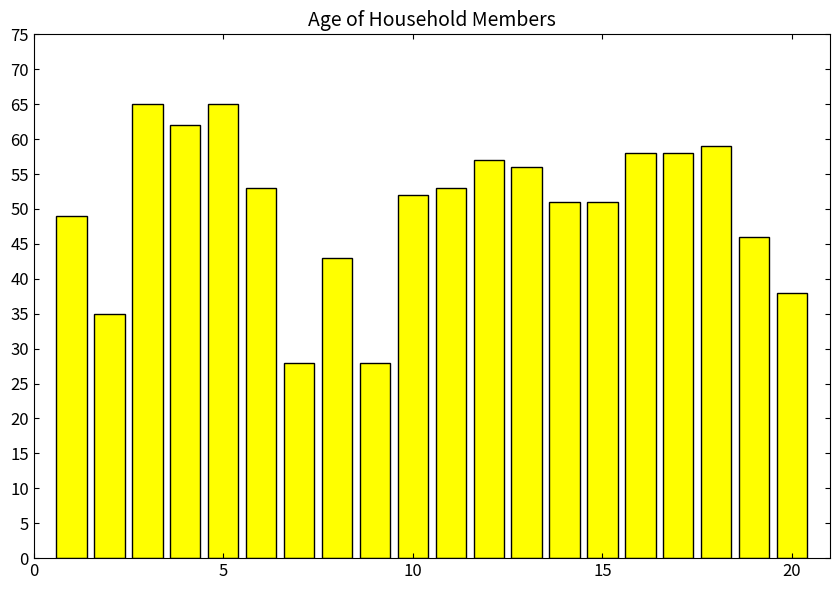

What is the value of the 1st bar from the left?

49